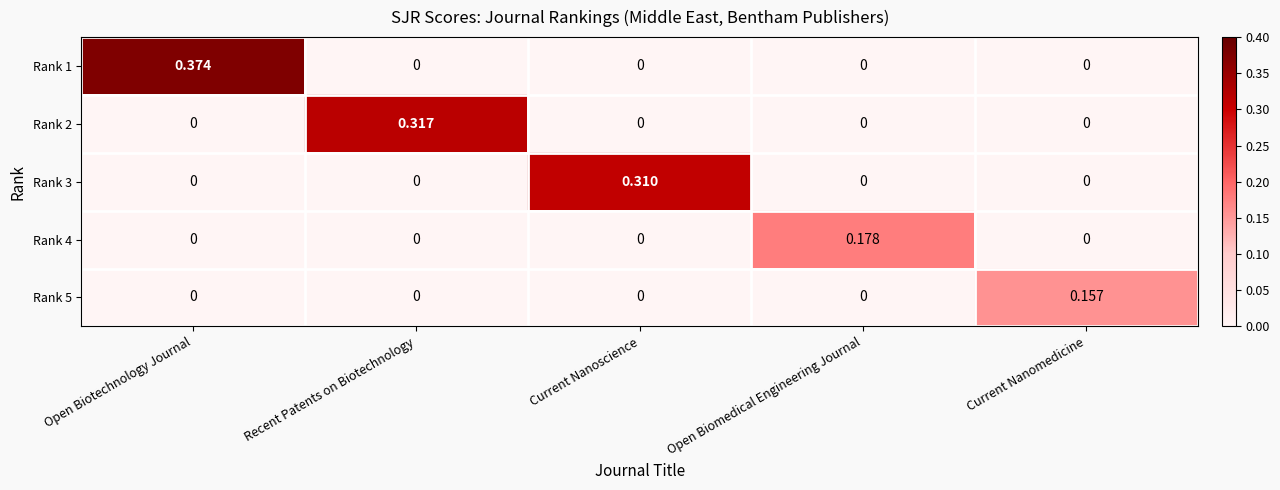

Which label corresponds to the largest value in the chart?

Open Biotechnology Journal